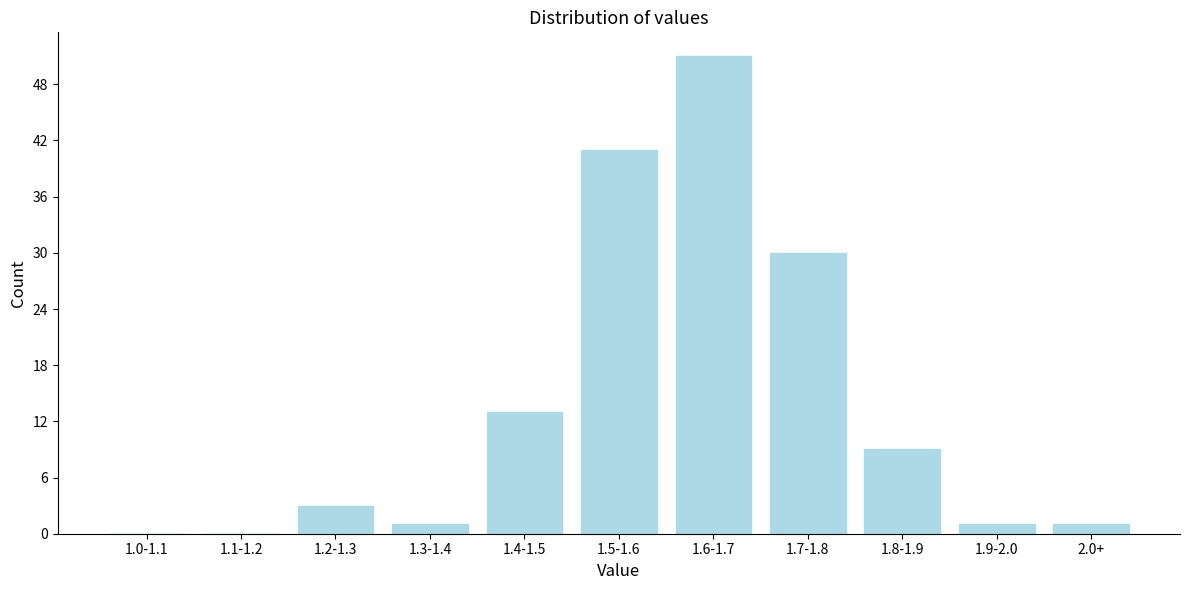

Reading left to right, what are all the values shown in this chart?

1.0-1.1=0	1.1-1.2=0	1.2-1.3=3	1.3-1.4=1	1.4-1.5=13	1.5-1.6=41	1.6-1.7=51	1.7-1.8=30	1.8-1.9=9	1.9-2.0=1	2.0+=1